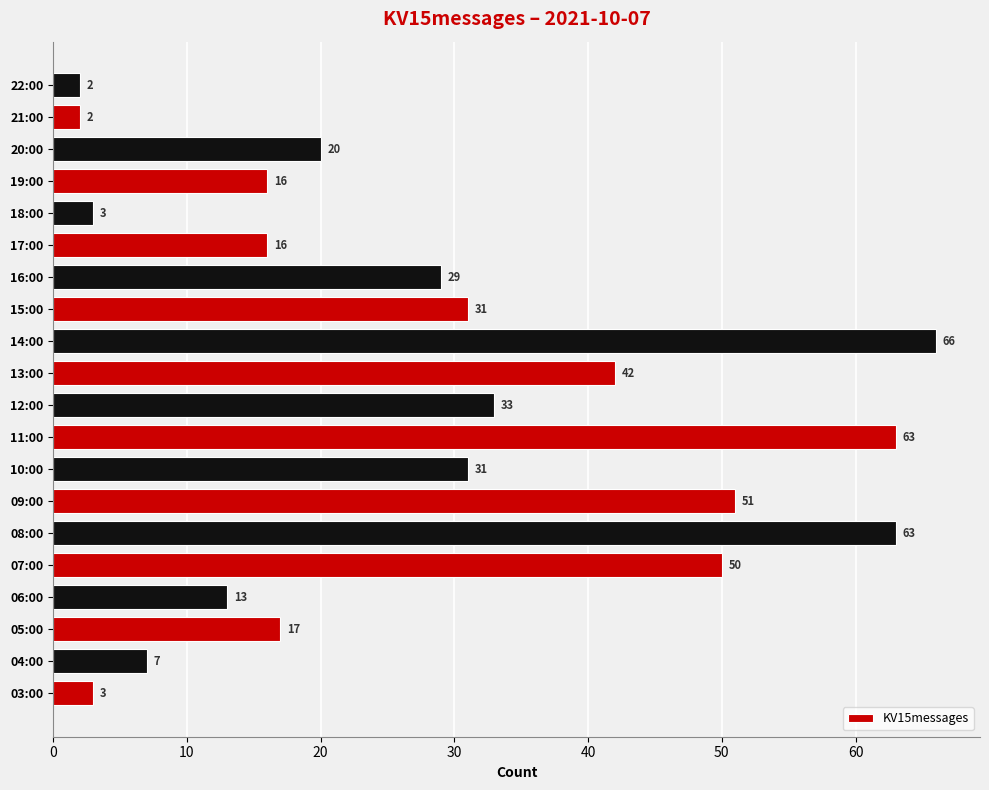

Reading top to bottom, list all the values displayed in this chart.

22:00=2	21:00=2	20:00=20	19:00=16	18:00=3	17:00=16	16:00=29	15:00=31	14:00=66	13:00=42	12:00=33	11:00=63	10:00=31	09:00=51	08:00=63	07:00=50	06:00=13	05:00=17	04:00=7	03:00=3